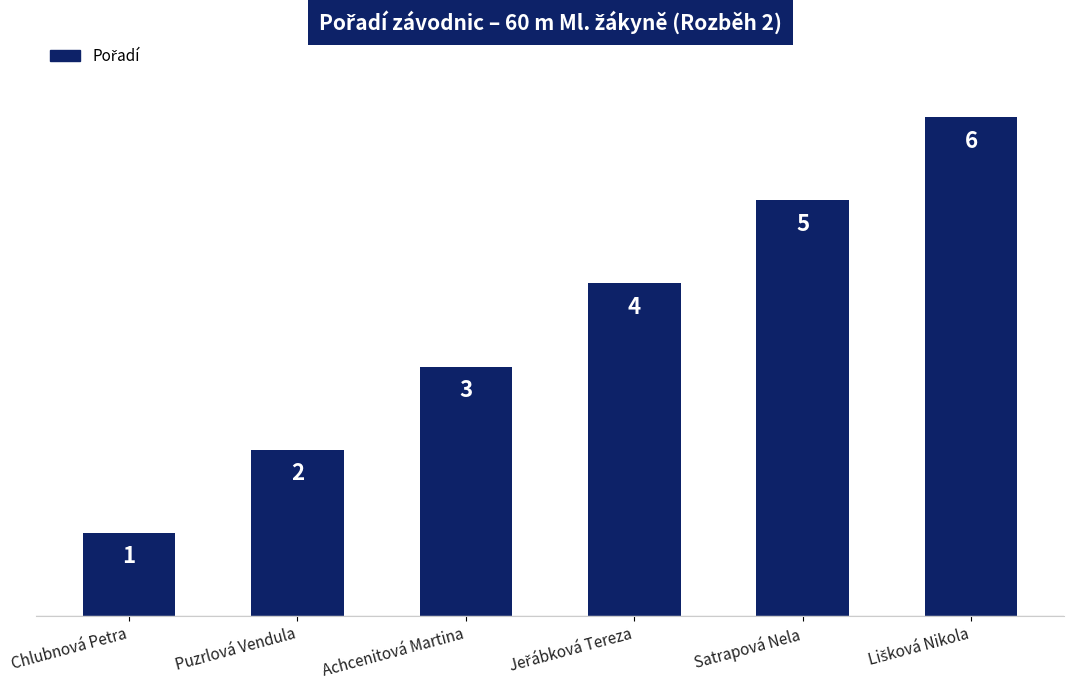

True or false: the data shows 3 at Achcenitová Martina.

True